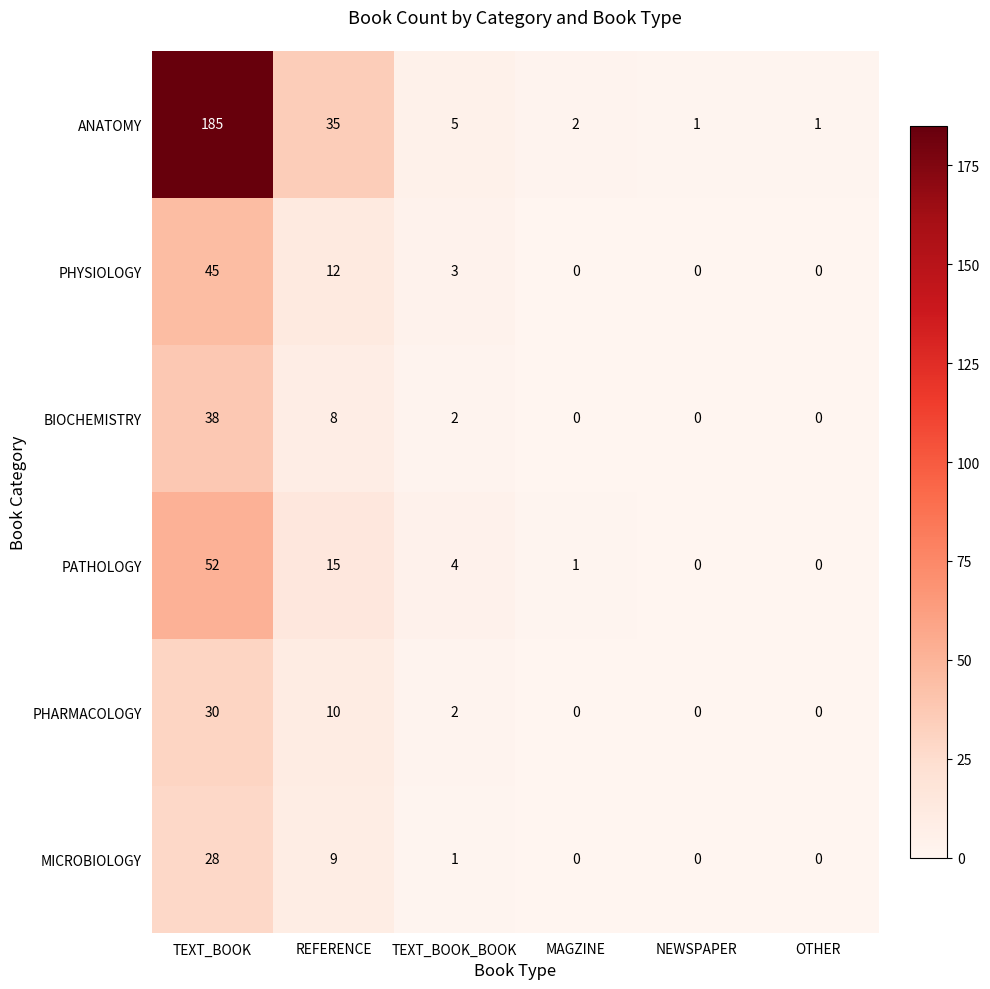

Where is PHARMACOLOGY nearest to the value 15?

REFERENCE